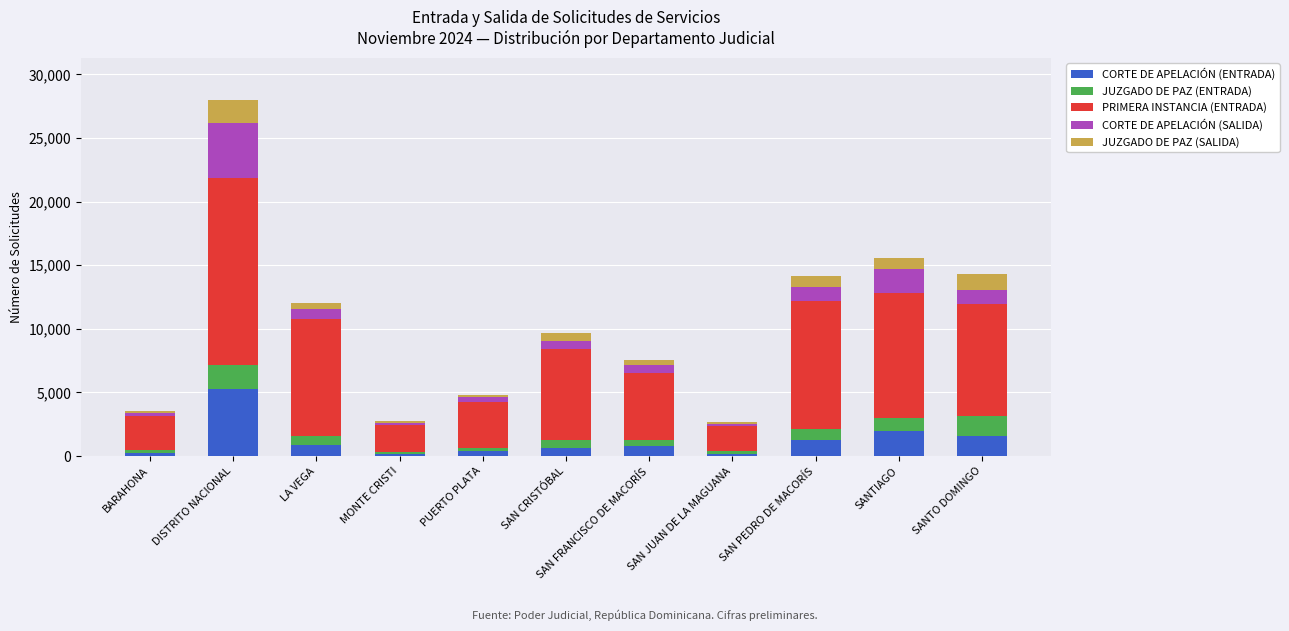

Are the bars grouped side by side (vs. stacked)?

No